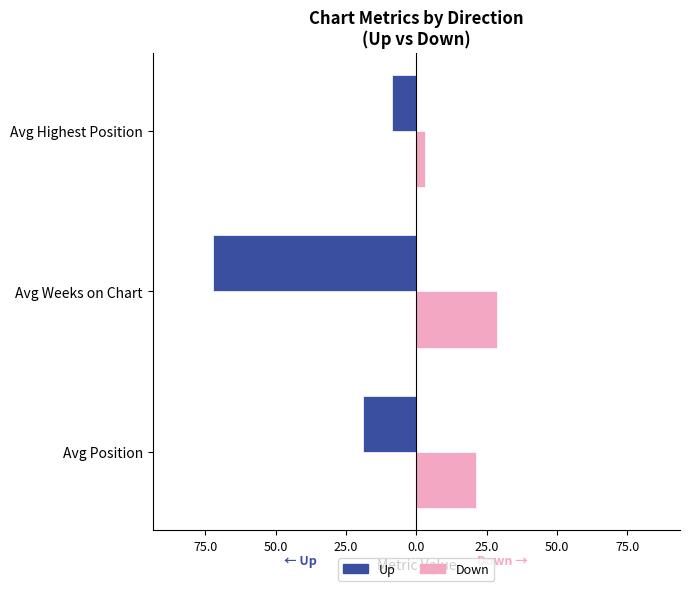

What is the sum of all Up values?

-99.5